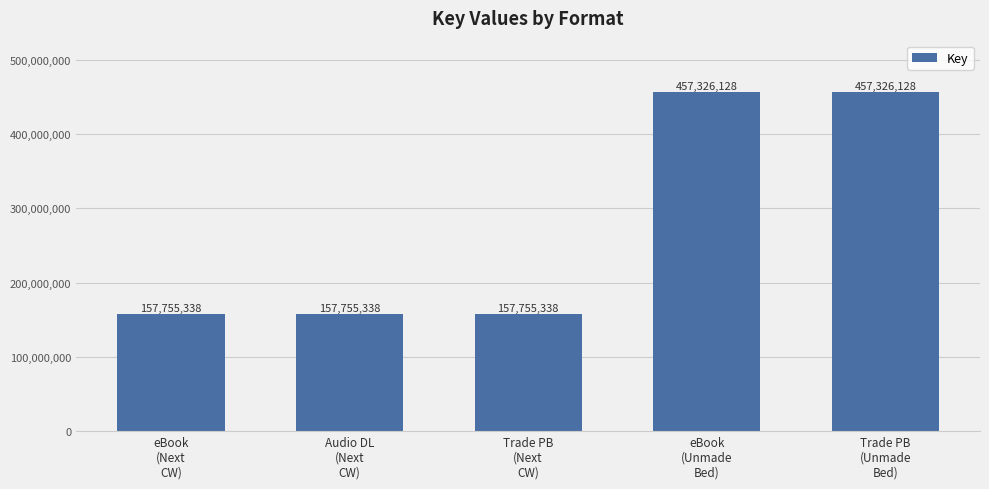

What is the difference between the maximum and minimum values?

299570790